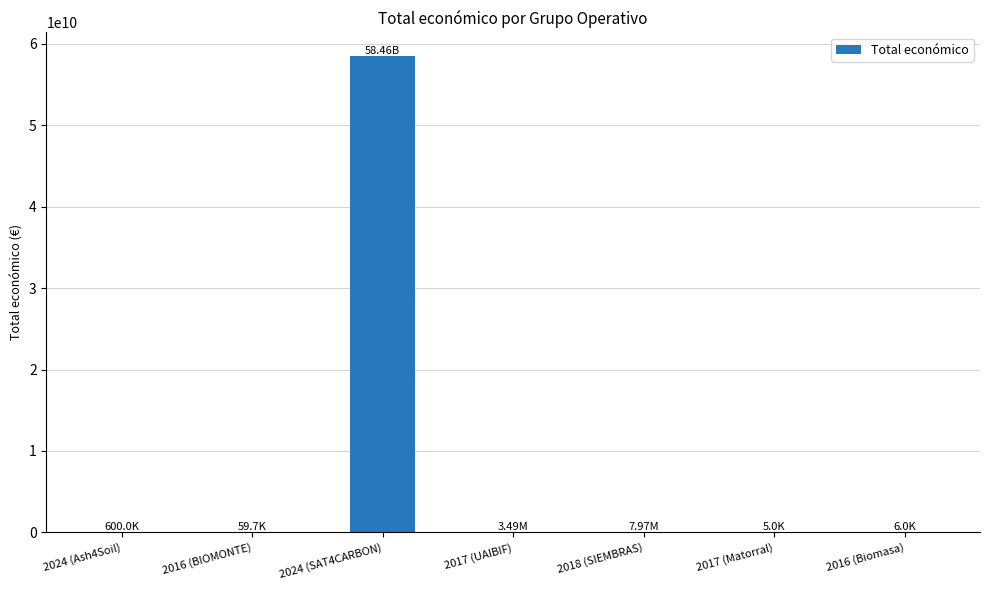

The value at 2017 (UAIBIF) is 3487018. True or false?

True